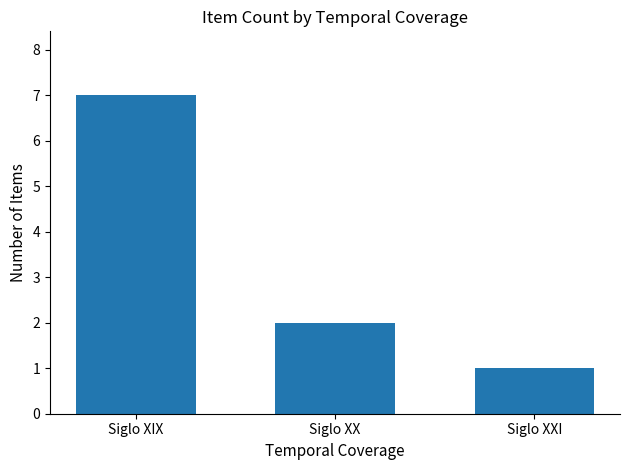

Which category has the lowest value across all series?

Siglo XXI